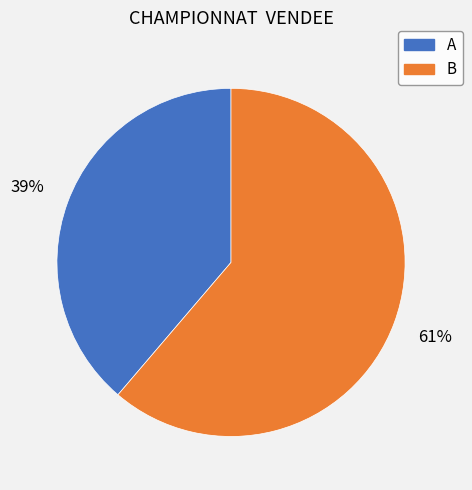

To the nearest percent, what is the combined percentage of B and A?

100%